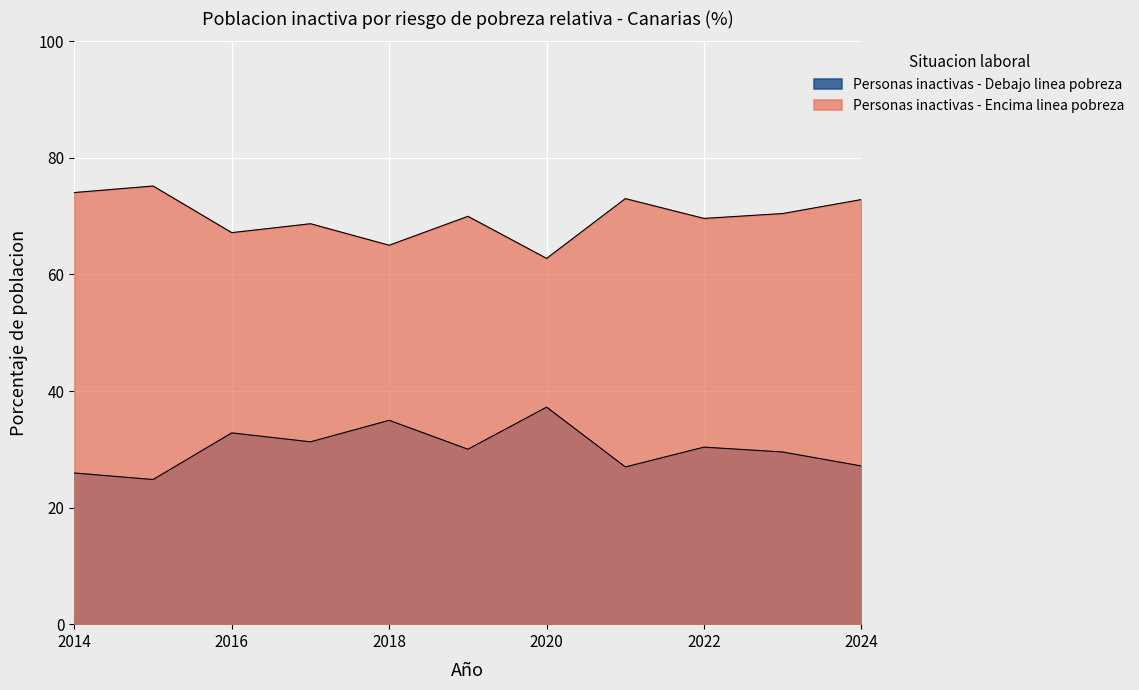

Reading left to right, list all the values displayed in this chart.

Personas inactivas - Debajo linea pobreza: 2014=25.9	2015=24.8	2016=32.8	2017=31.3	2018=35.0	2019=30.0	2020=37.2	2021=27.0	2022=30.4	2023=29.5	2024=27.1
Personas inactivas - Encima linea pobreza: 2014=74.1	2015=75.2	2016=67.2	2017=68.7	2018=65.0	2019=70.0	2020=62.8	2021=73.0	2022=69.6	2023=70.5	2024=72.9